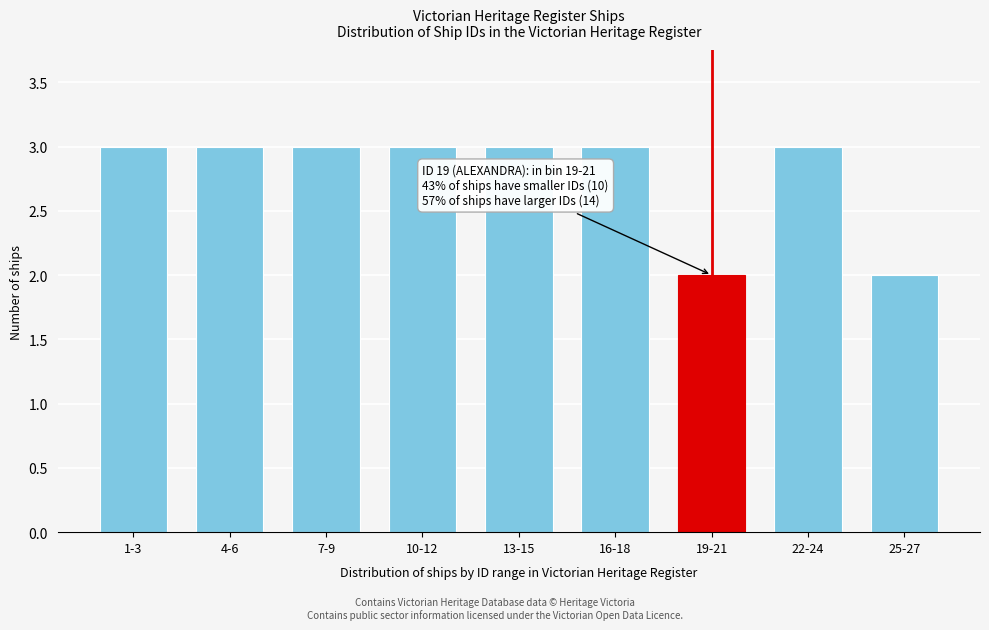

Reading left to right, what are all the values shown in this chart?

1-3=3	4-6=3	7-9=3	10-12=3	13-15=3	16-18=3	19-21=2	22-24=3	25-27=2